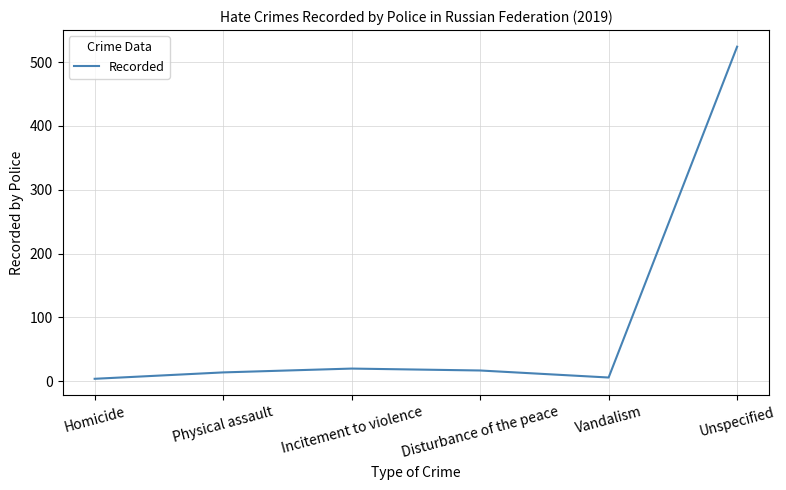

What is the greatest value displayed?

524